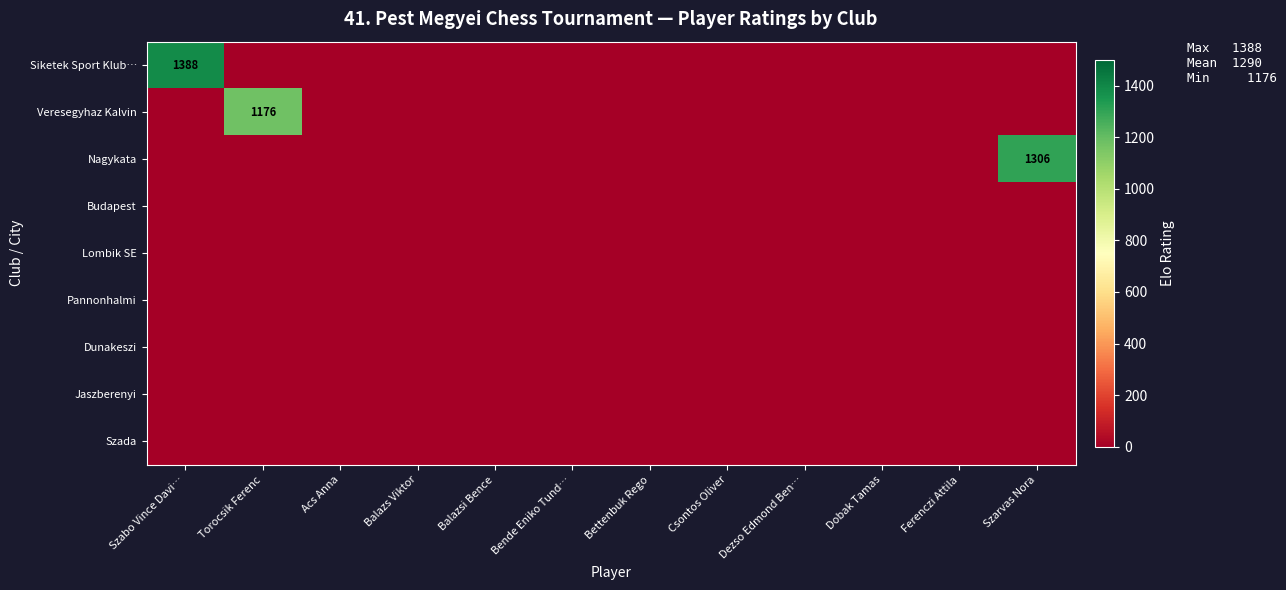

List the labels in order of Pannonhalmi value, largest first.

Szabo Vince Davi…, Torocsik Ferenc, Acs Anna, Balazs Viktor, Balazsi Bence, Bende Eniko Tund…, Bettenbuk Rego, Csontos Oliver, Dezso Edmond Ben…, Dobak Tamas, Ferenczi Attila, Szarvas Nora